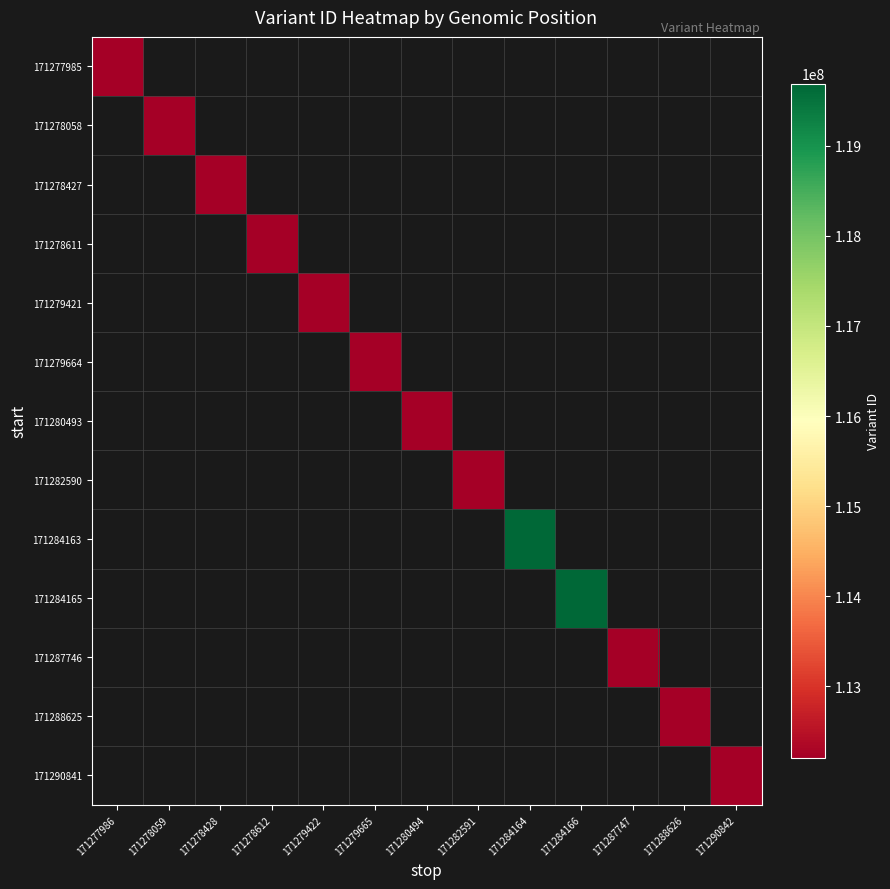

List the labels in order of 171278611 value, smallest first.

171277986, 171278059, 171278428, 171278612, 171279422, 171279665, 171280494, 171282591, 171284164, 171284166, 171287747, 171288626, 171290842